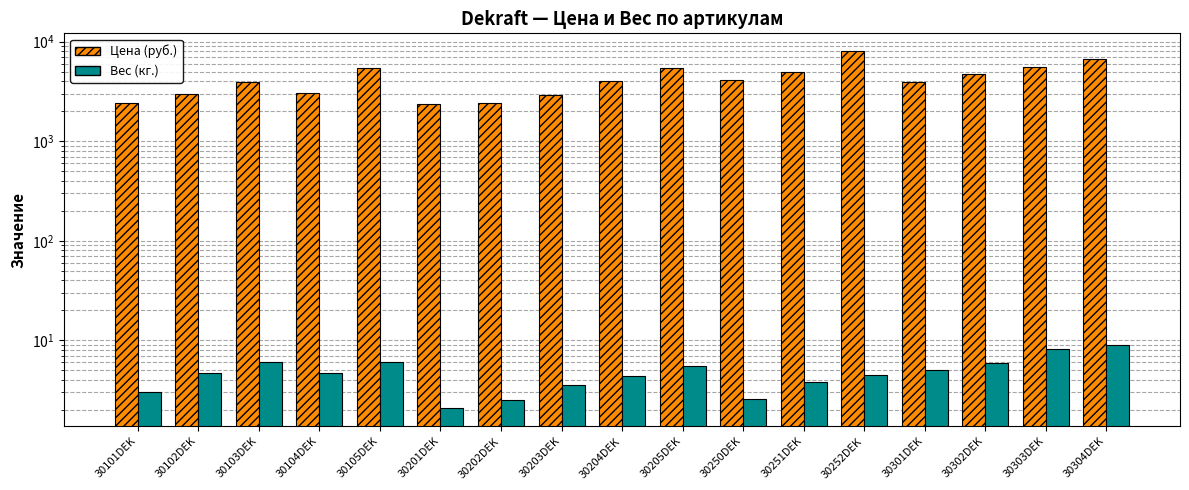

What is the spread (max minus min) of values at 30302DEK?

4689.0